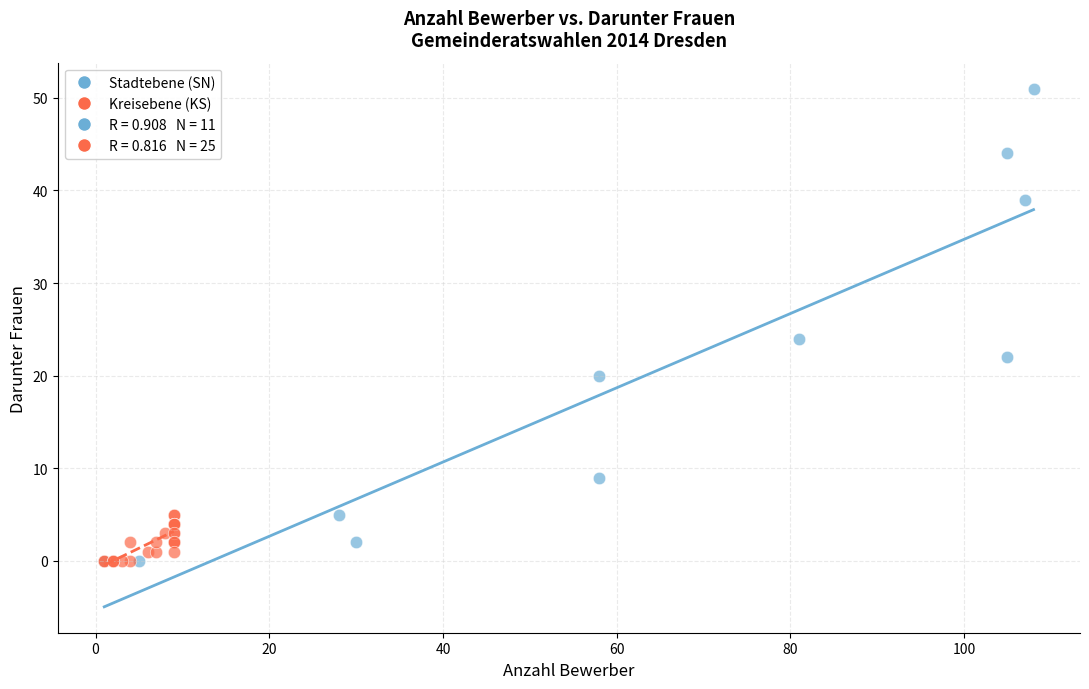

Which series has the widest spread of Y values?

Stadtebene (SN)